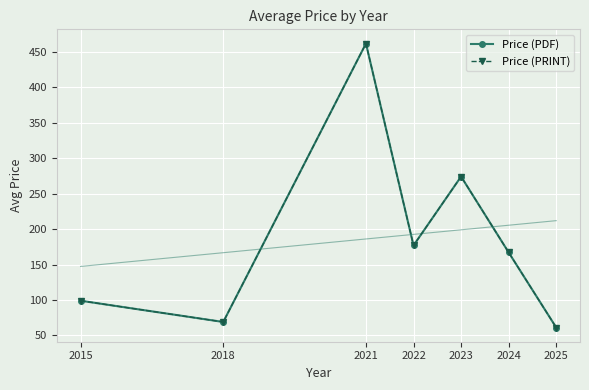

What value does the Price (PDF) series have at 2015?

99.0